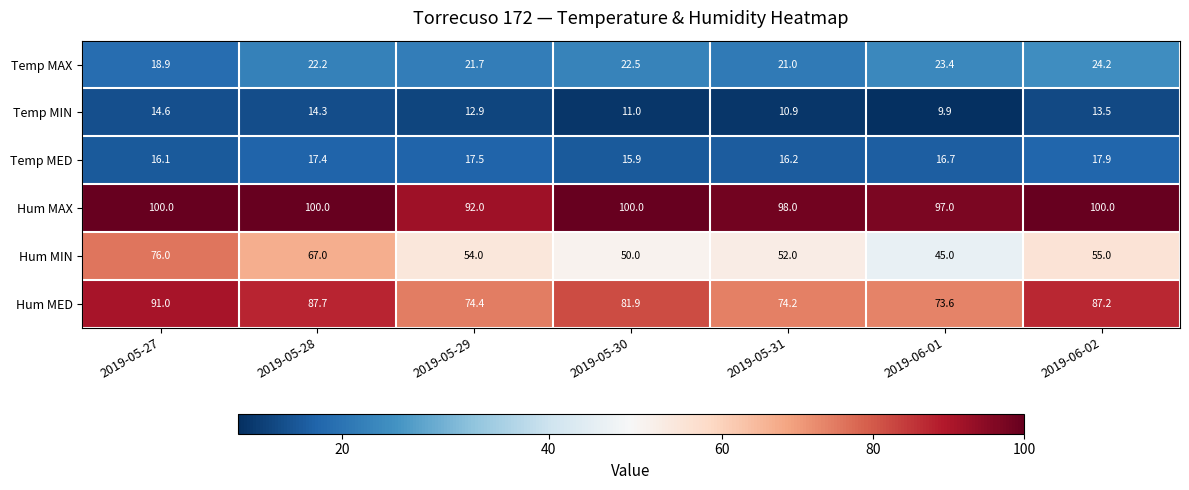

What is the average value of the Temp MED series?

16.8